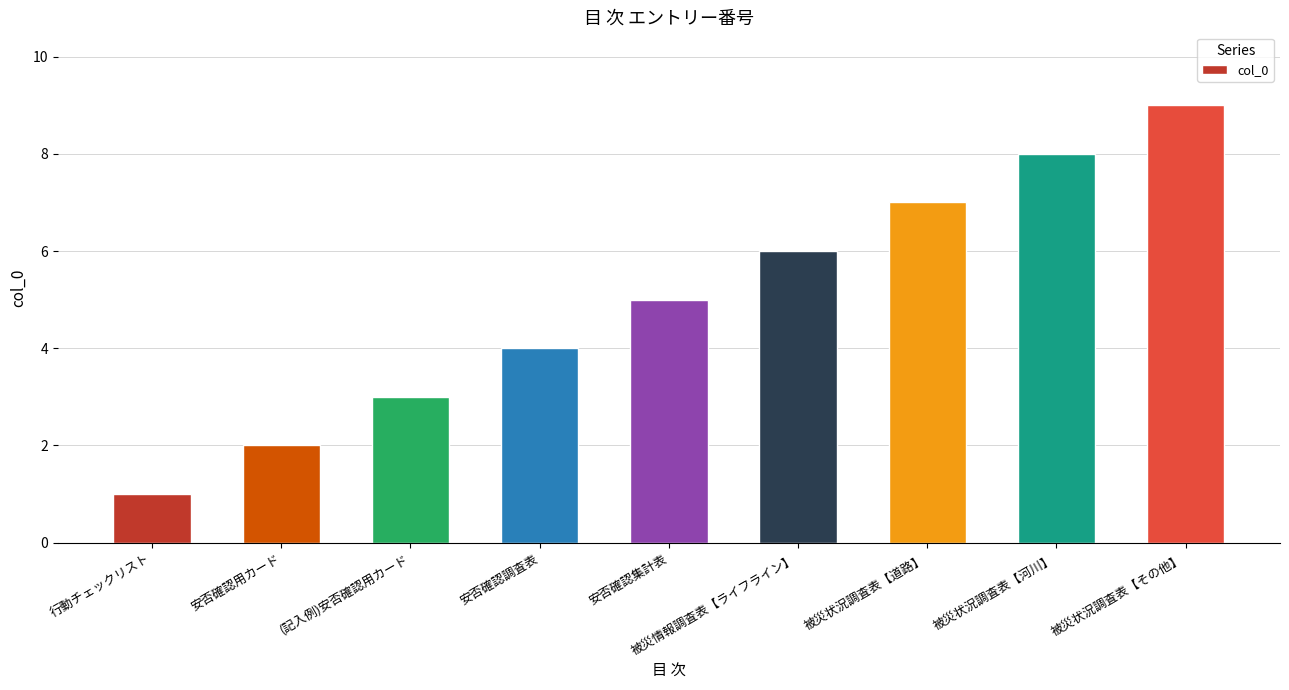

Rank the categories by value from lowest to highest.

行動チェックリスト, 安否確認用カード, (記入例)安否確認用カード, 安否確認調査表, 安否確認集計表, 被災情報調査表【ライフライン】, 被災状況調査表【道路】, 被災状況調査表【河川】, 被災状況調査表【その他】